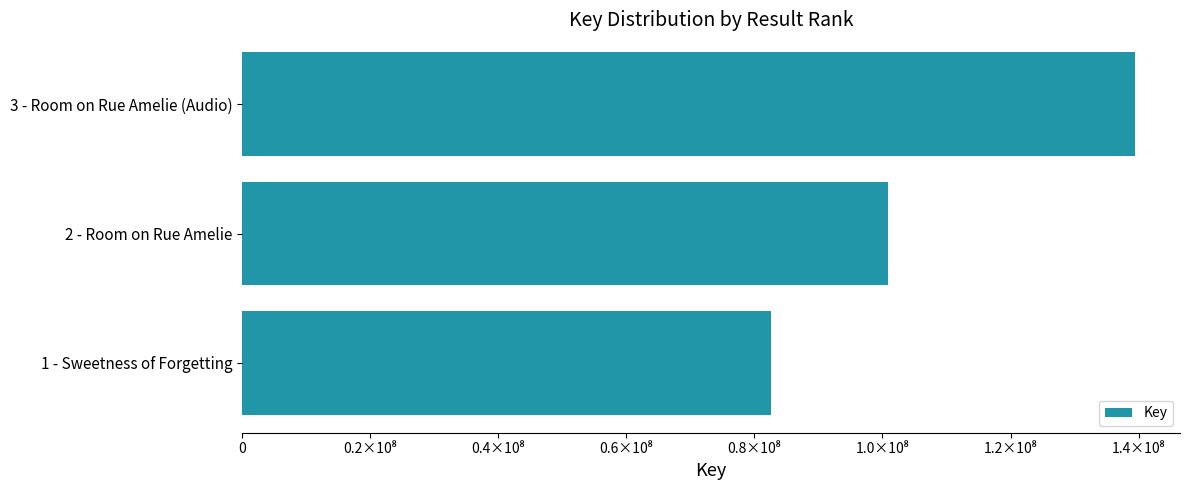

What is the difference between the maximum and second lowest values?

38637229